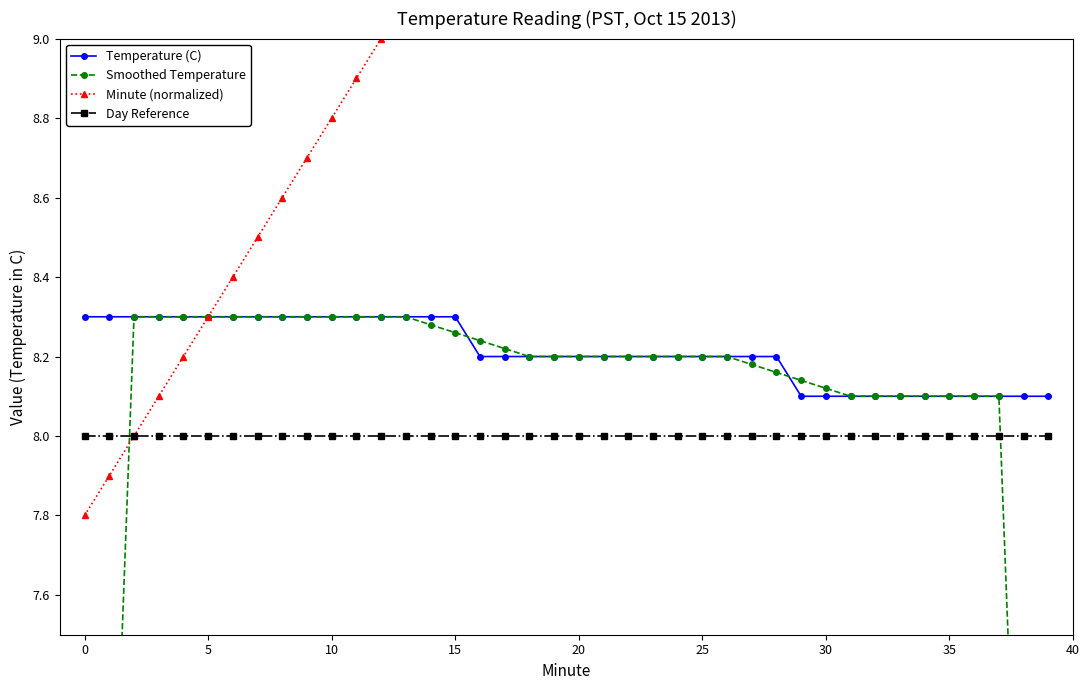

True or false: Temperature (C) and Minute (normalized) intersect in this chart.

False